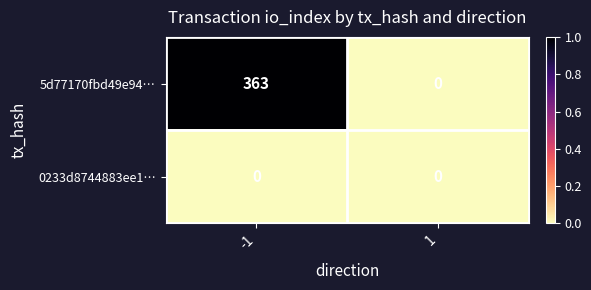

The value of 0233d8744883ee1… at -1 is 0. True or false?

True